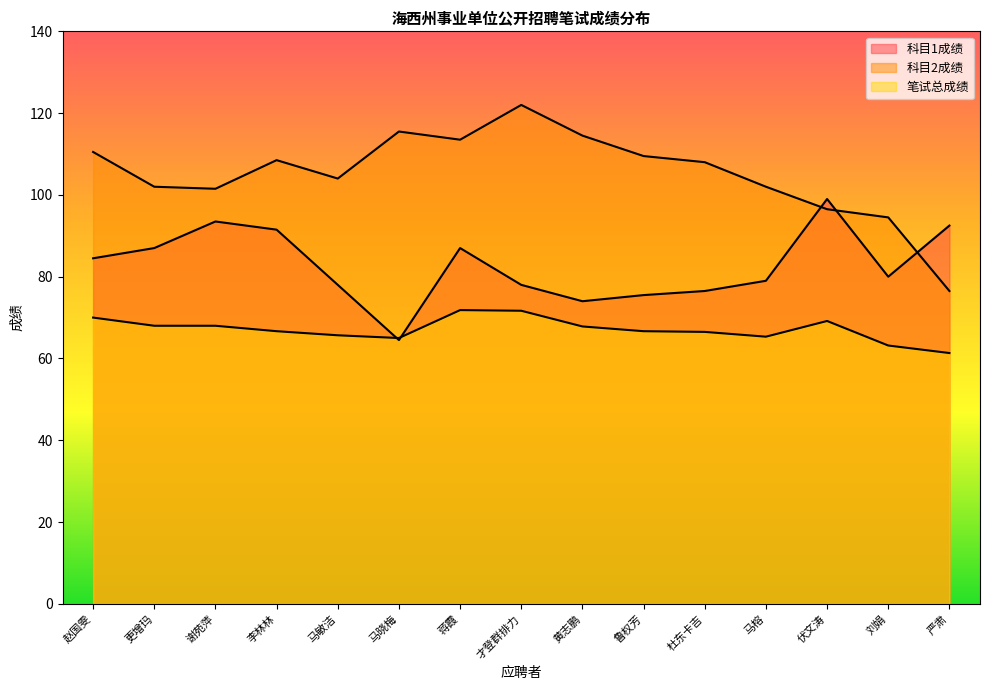

In 科目2成绩, how many points are lower than both neighbors (excluding endpoints)?

3